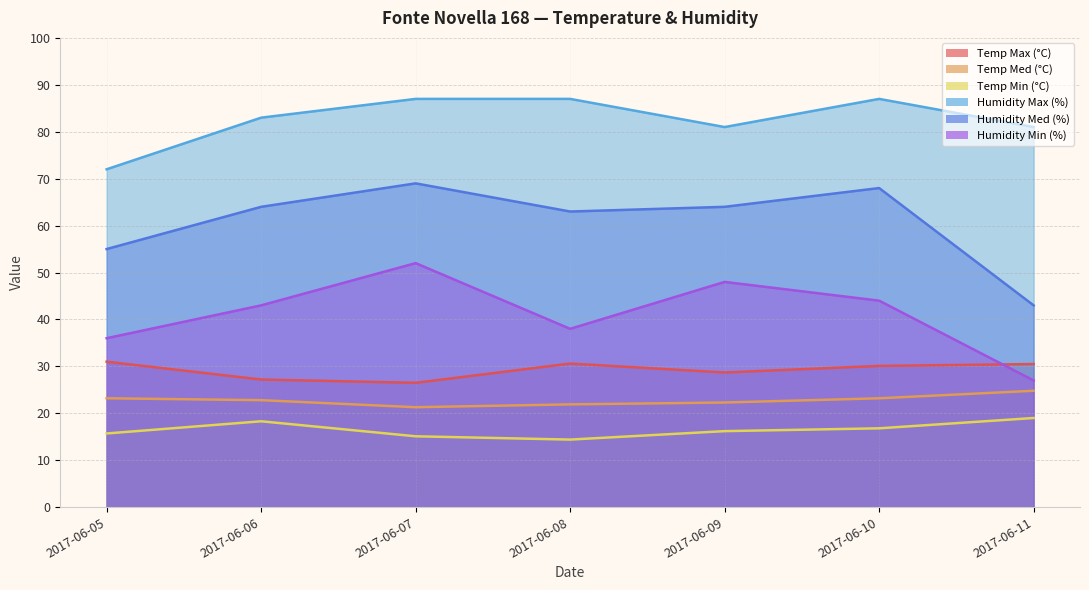

True or false: Temp Max (°C) has more than 2 points higher than both neighbors.

False